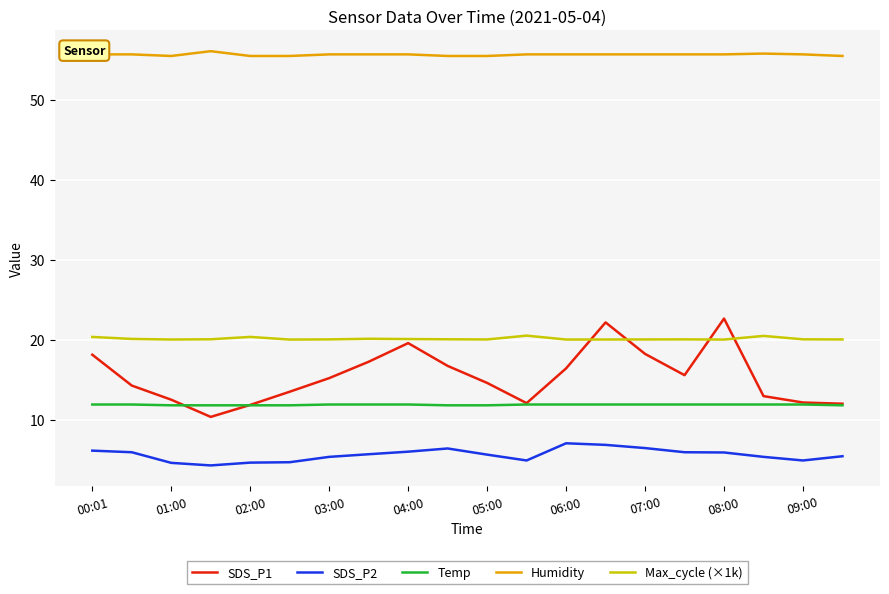

Which series has the largest range (max minus min)?

SDS_P1